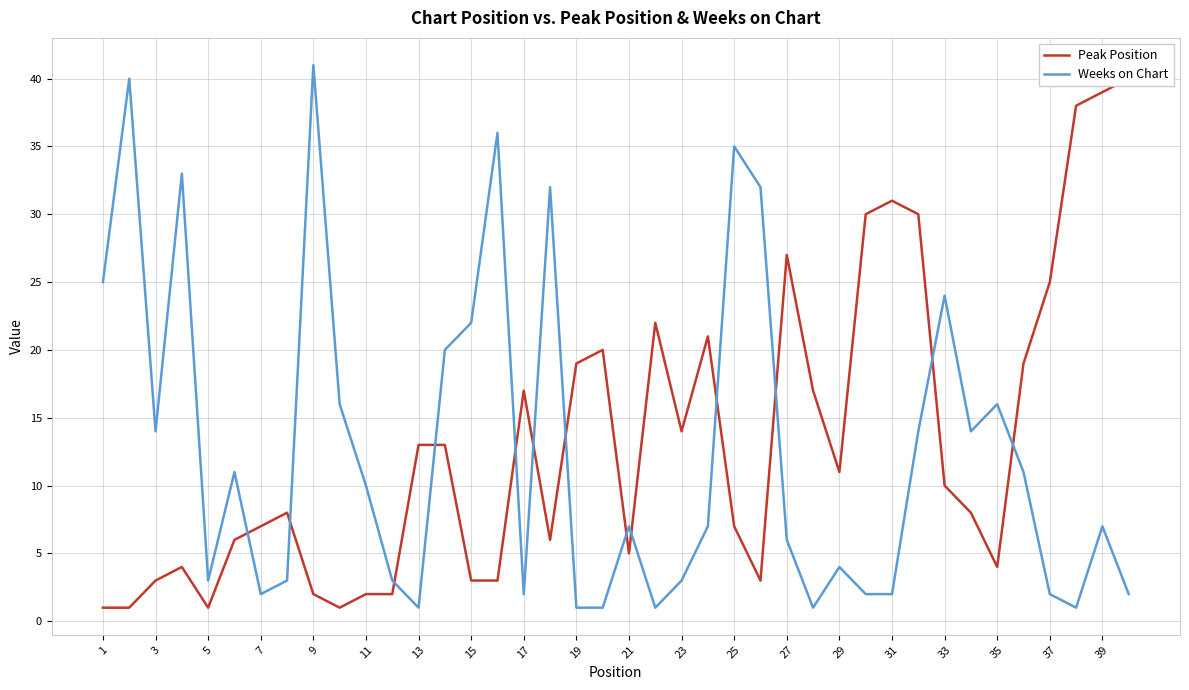

What is the highest value of the Weeks on Chart series?

41